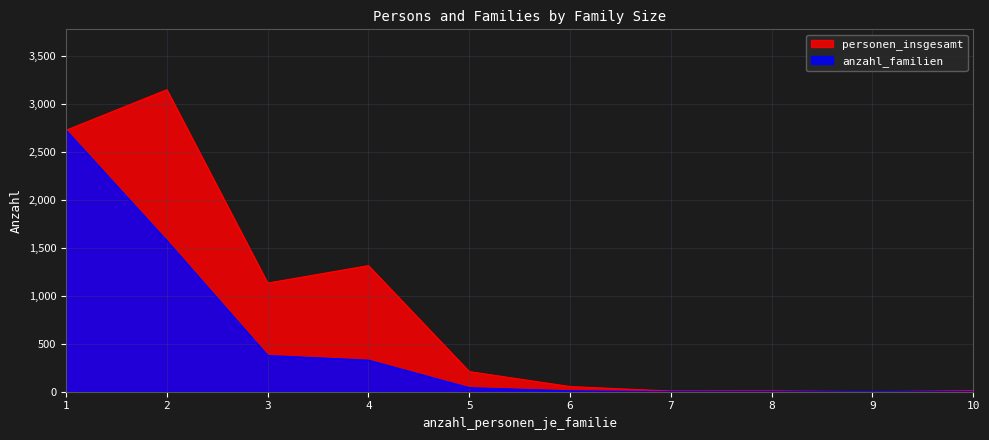

True or false: anzahl_familien has more than 0 points higher than both neighbors.

False